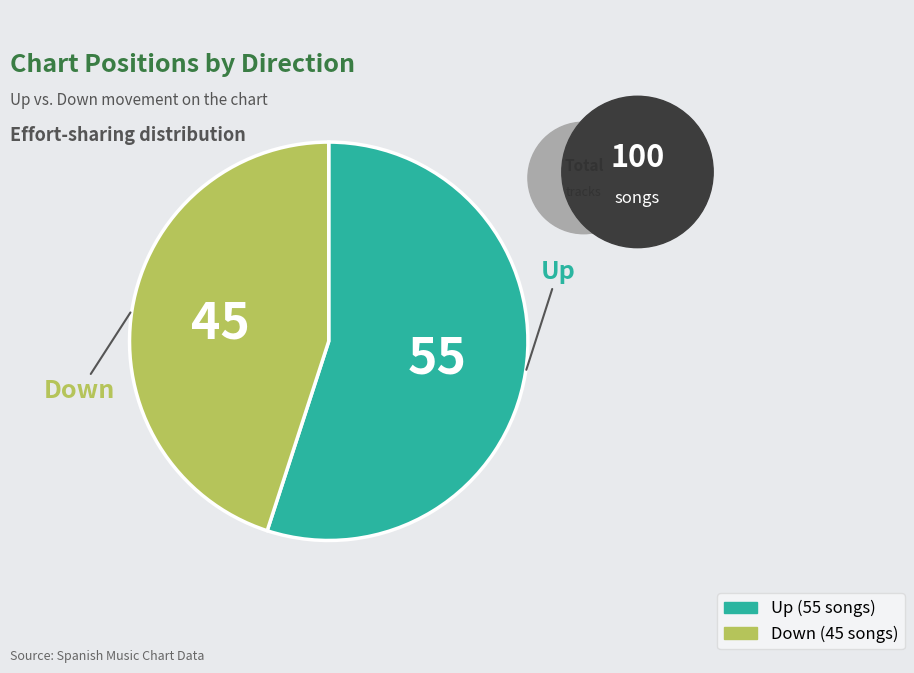

Does any single category account for the majority?

Yes